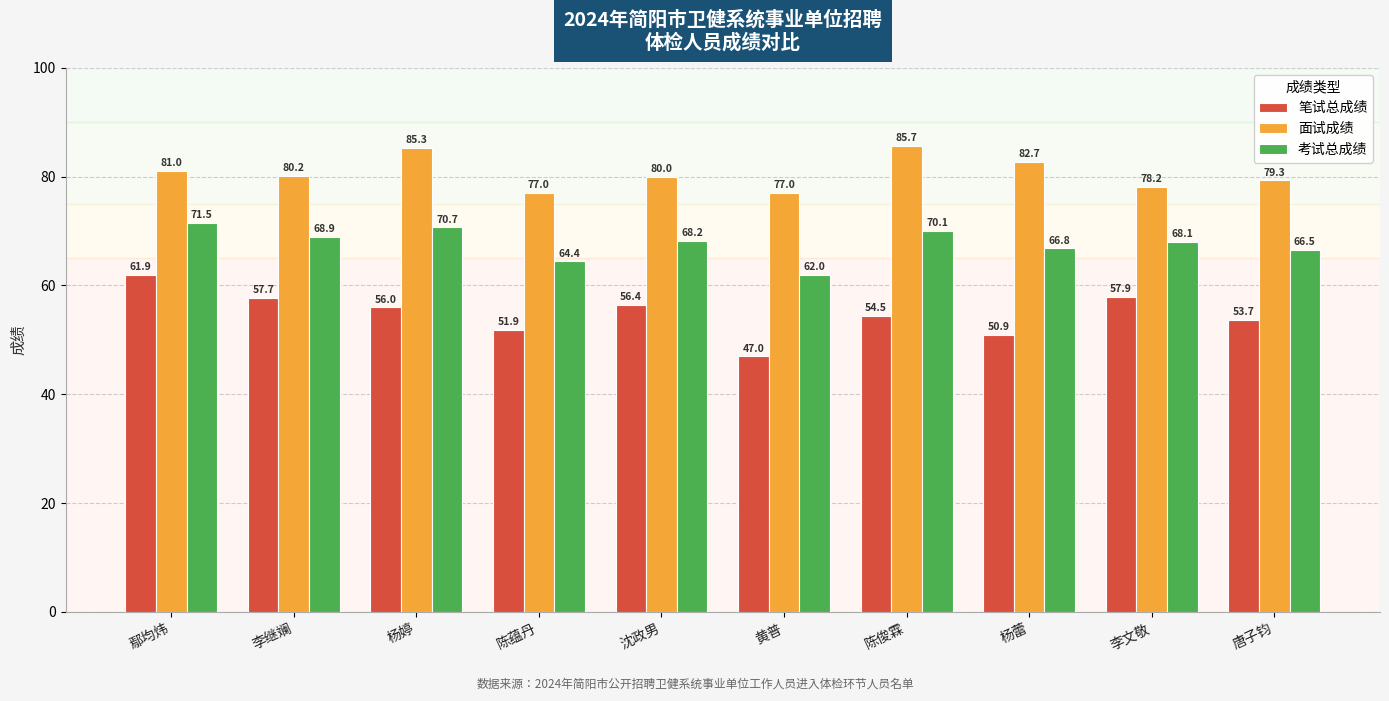

List the series in order of their peak value, highest first.

面试成绩, 考试总成绩, 笔试总成绩